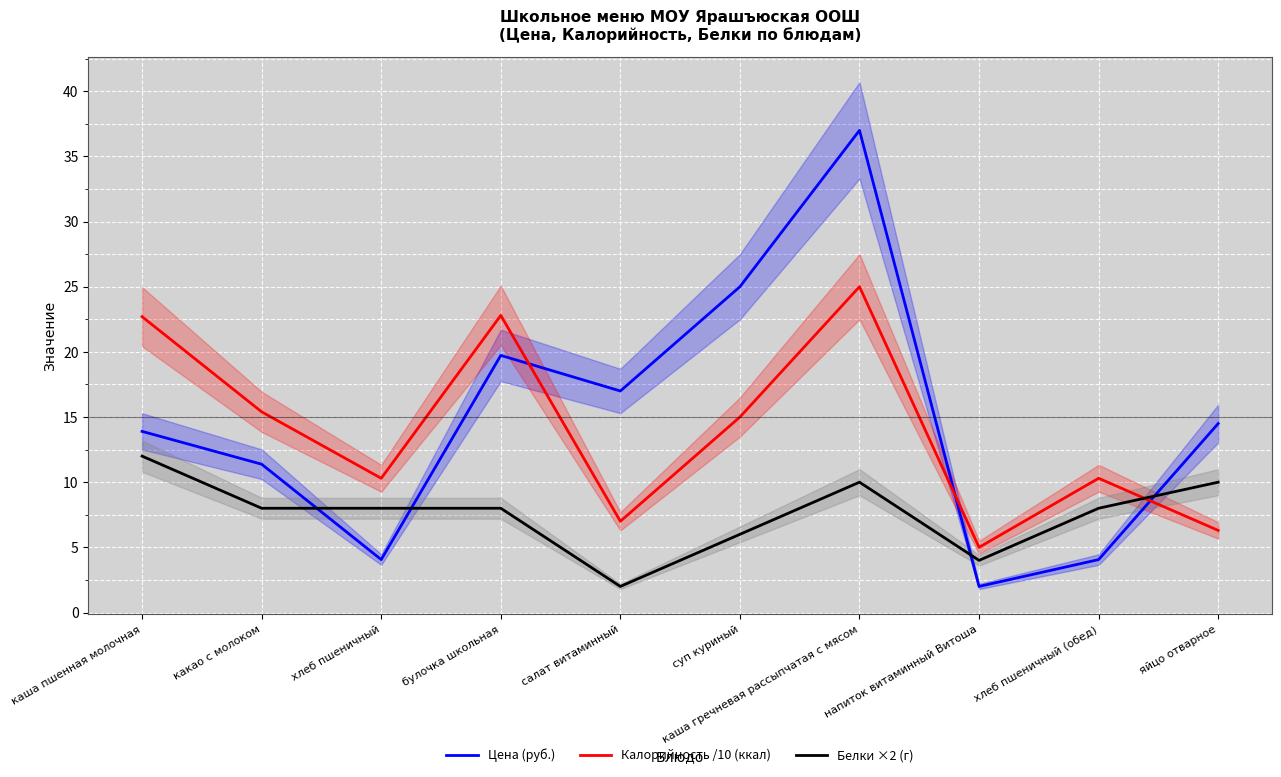

The Цена (руб.) series shows 19.7 at булочка школьная. True or false?

True